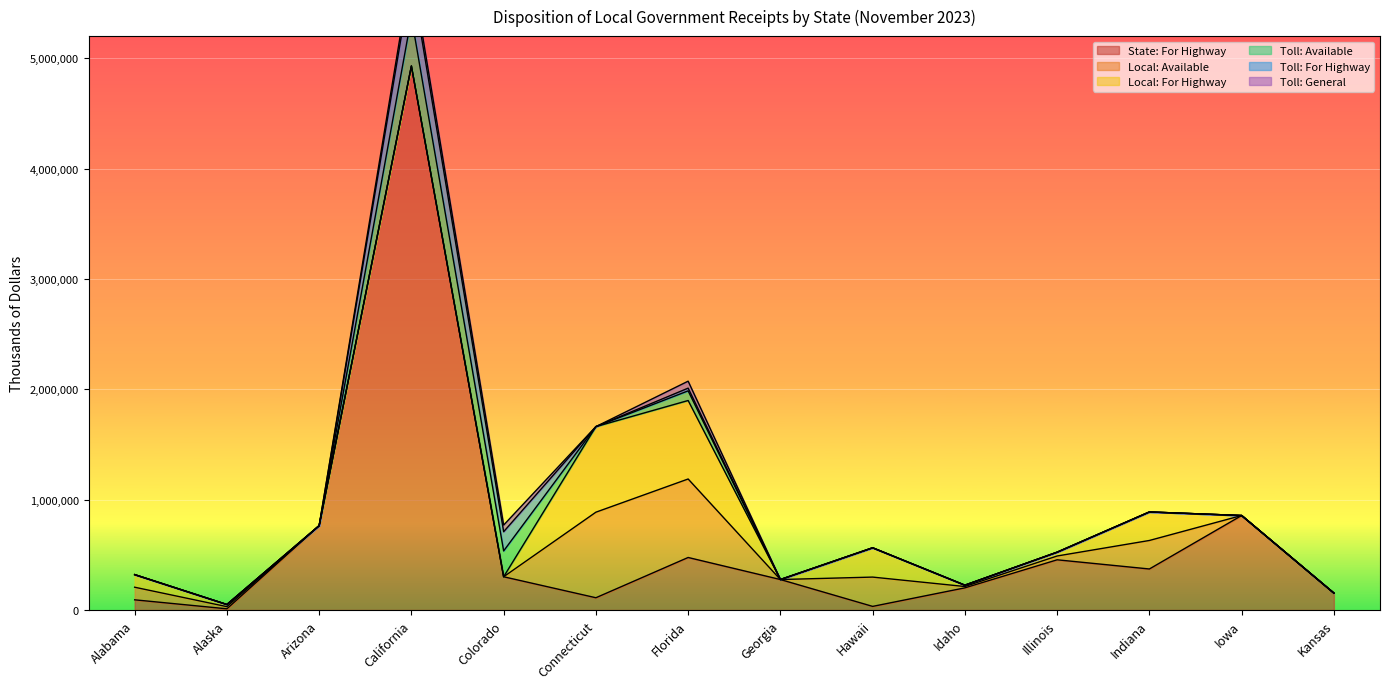

True or false: Local: For Highway has more than 0 interior local peaks.

True